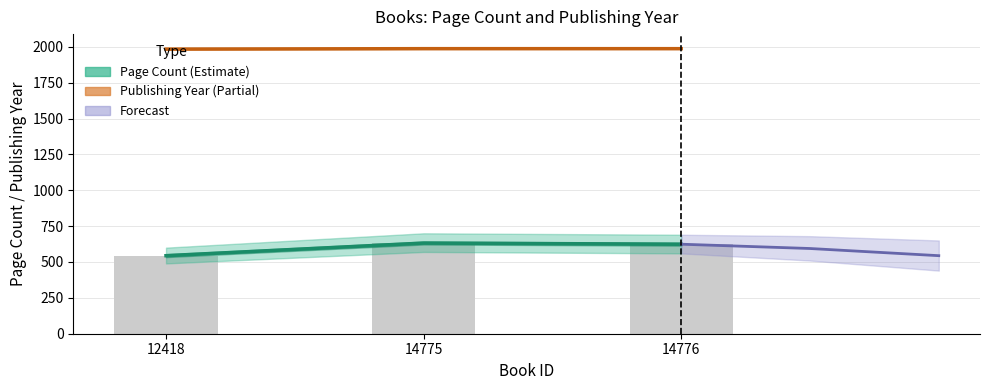

Which has a higher value, 14776 or 12418?

14776